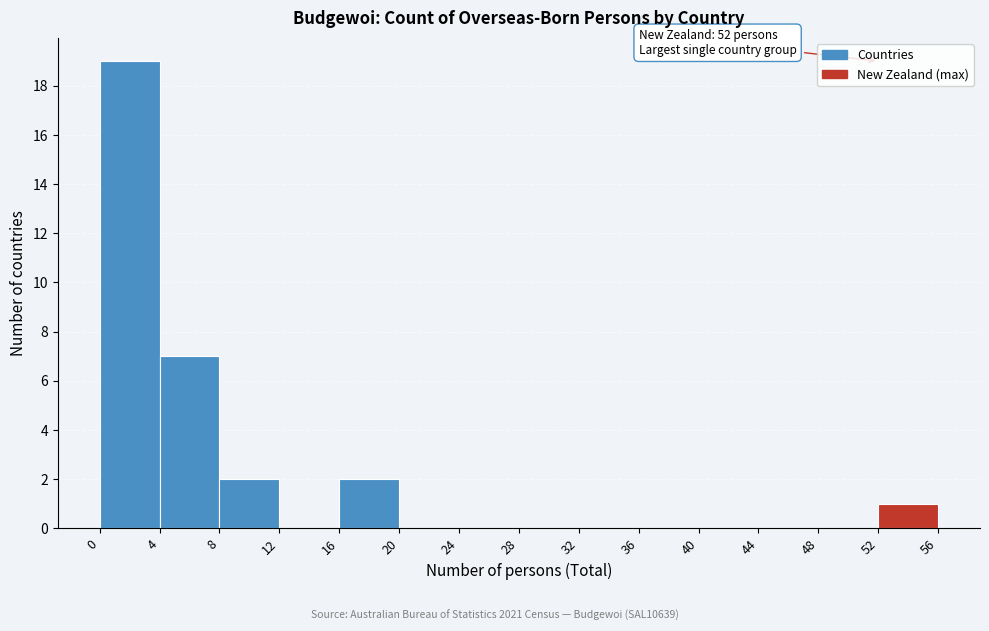

Which range on the x-axis has the tallest bar?

0 to 4